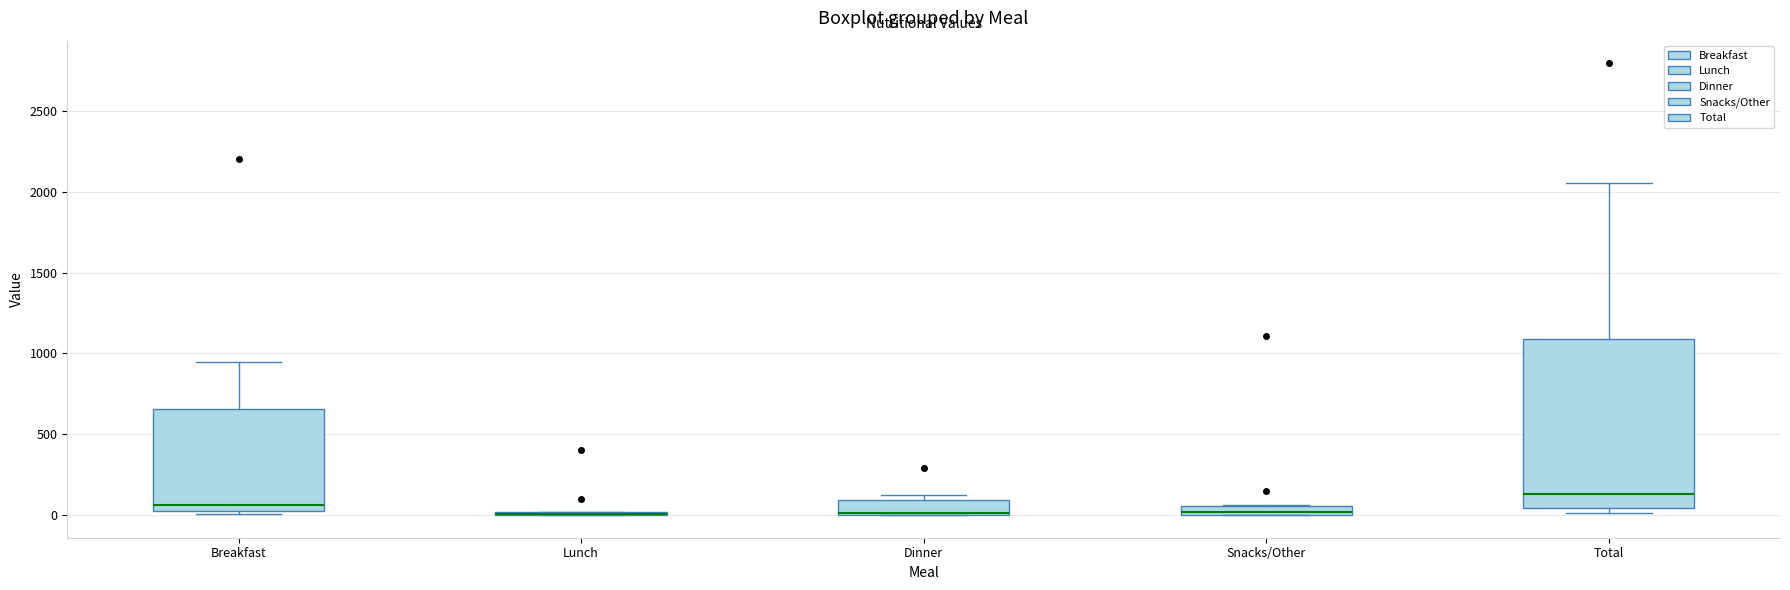

Where is the lower edge of the box for Dinner on the y-axis? The values are not printed on the chart, so give them approximately, as read against the axis.

0